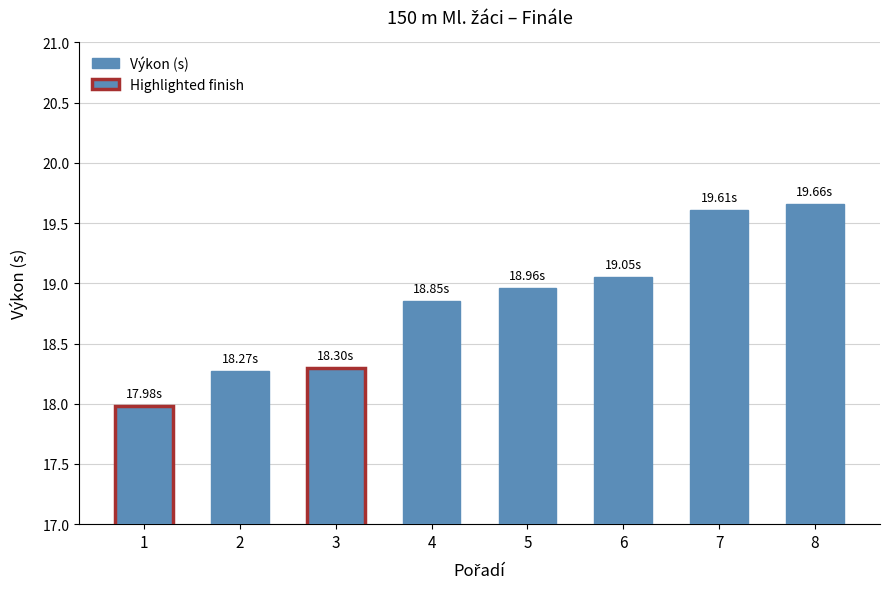

List the labels in order of value, largest first.

8, 7, 6, 5, 4, 3, 2, 1